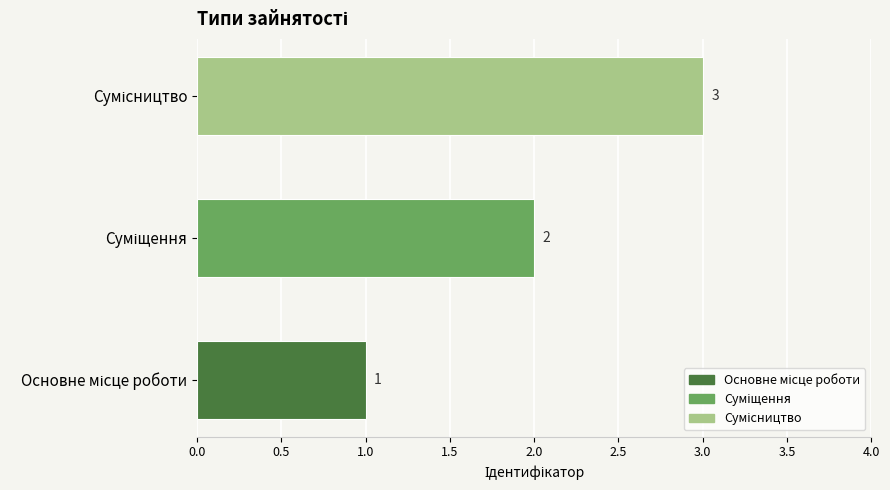

What is the greatest value displayed?

3